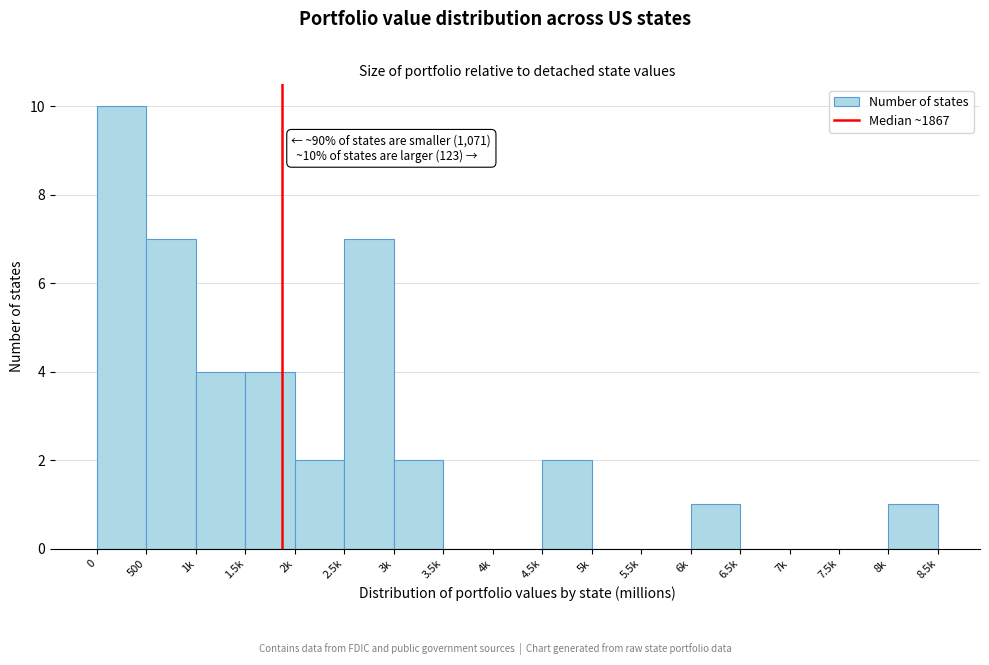

Reading right to left, extract all data points from this chart.

8k=1	7.5k=0	7k=0	6.5k=0	6k=1	5.5k=0	5k=0	4.5k=2	4k=0	3.5k=0	3k=2	2.5k=7	2k=2	1.5k=4	1k=4	500=7	0=10